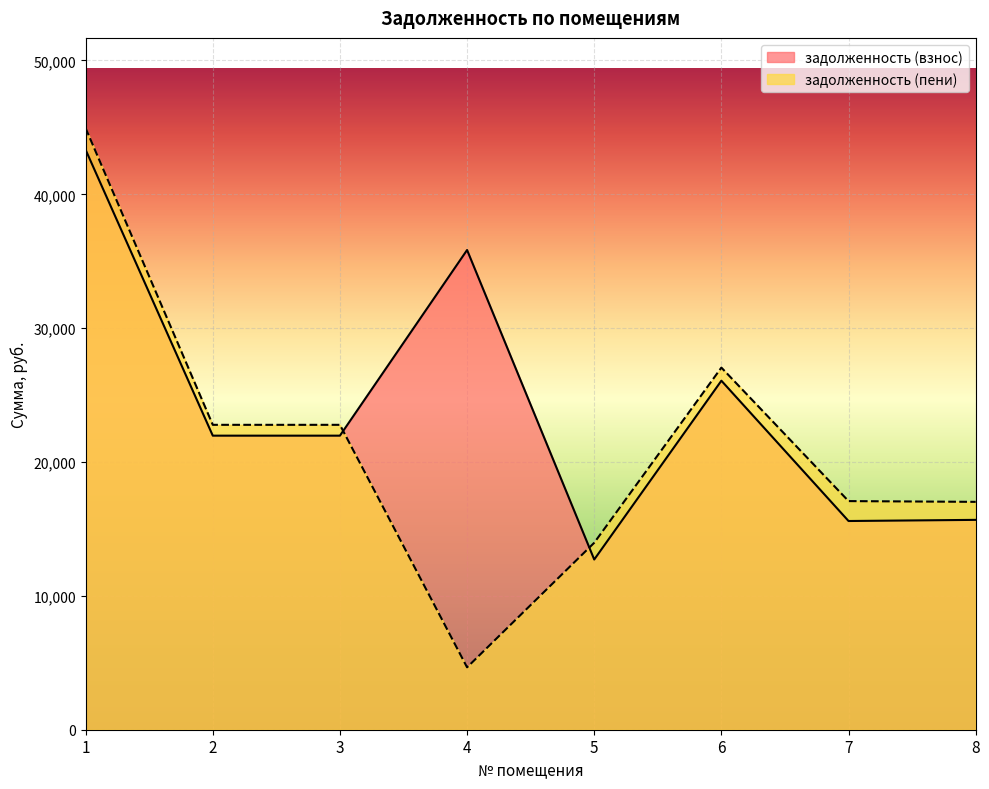

At which category does задолженность (взнос) reach its first local valley?

5